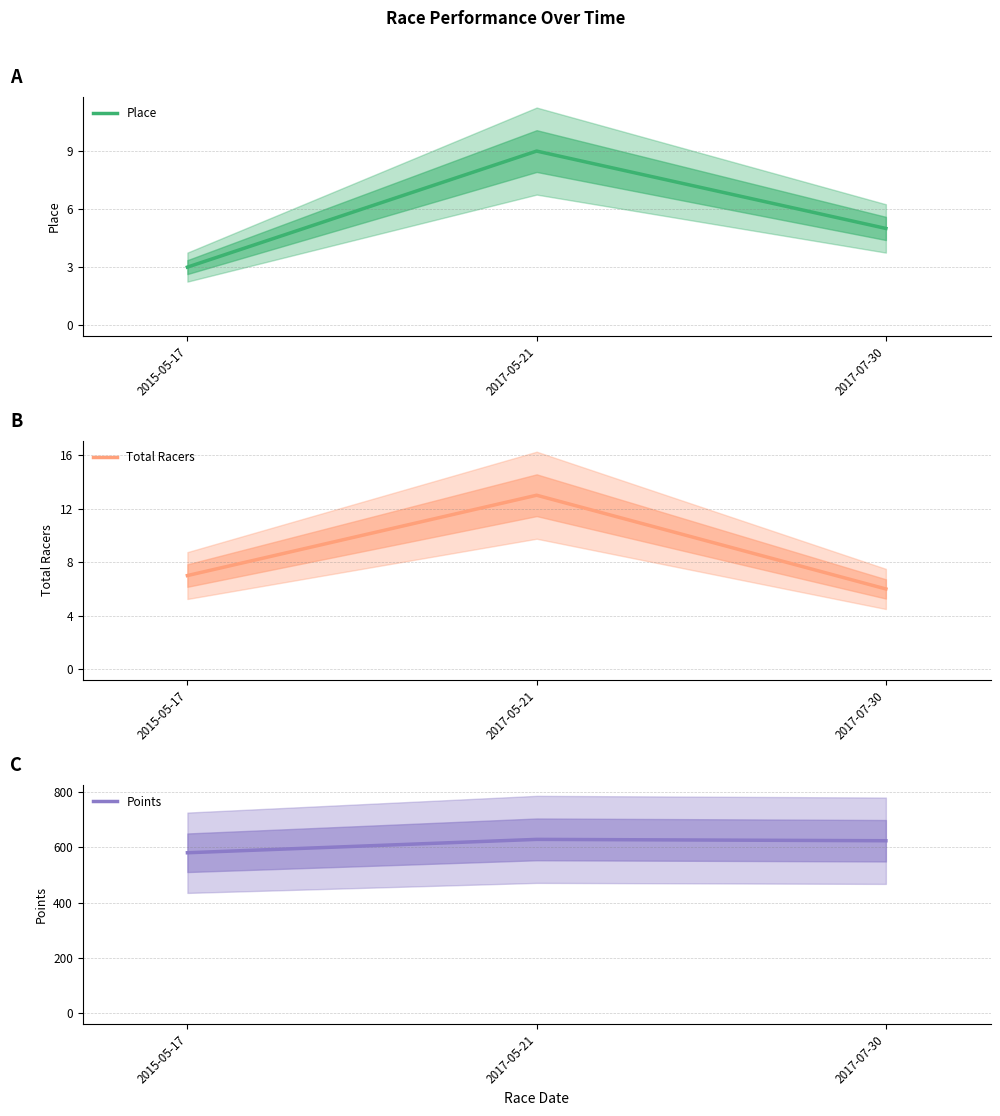

Reading left to right, what are all the values shown in this chart?

Place: 3.0	9.0	5.0
Total Racers: 7.0	13.0	6.0
Points: 580.0	628.3	623.4